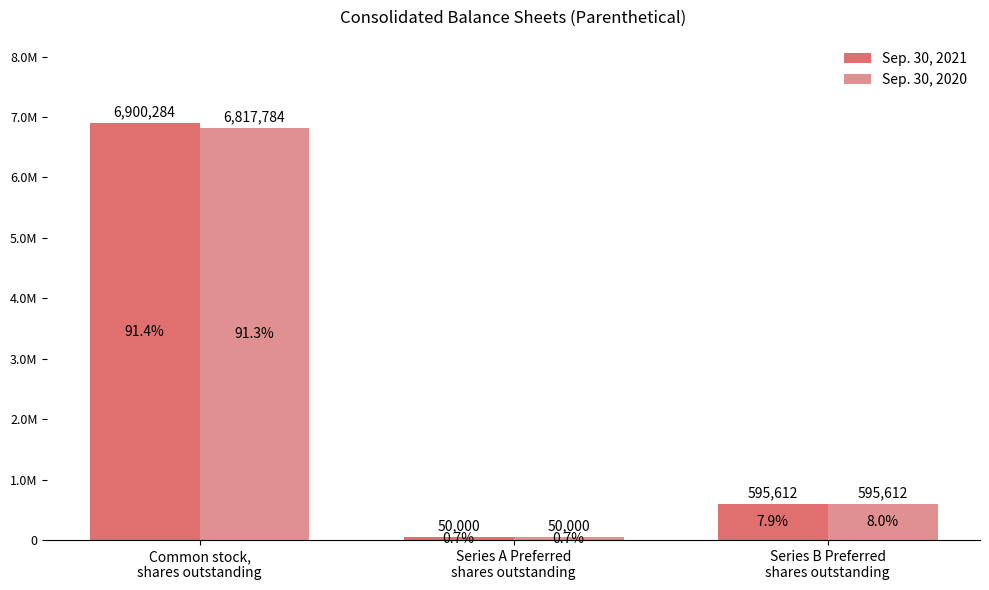

Where does the Sep. 30, 2020 series first go above 595612?

Common stock,
shares outstanding